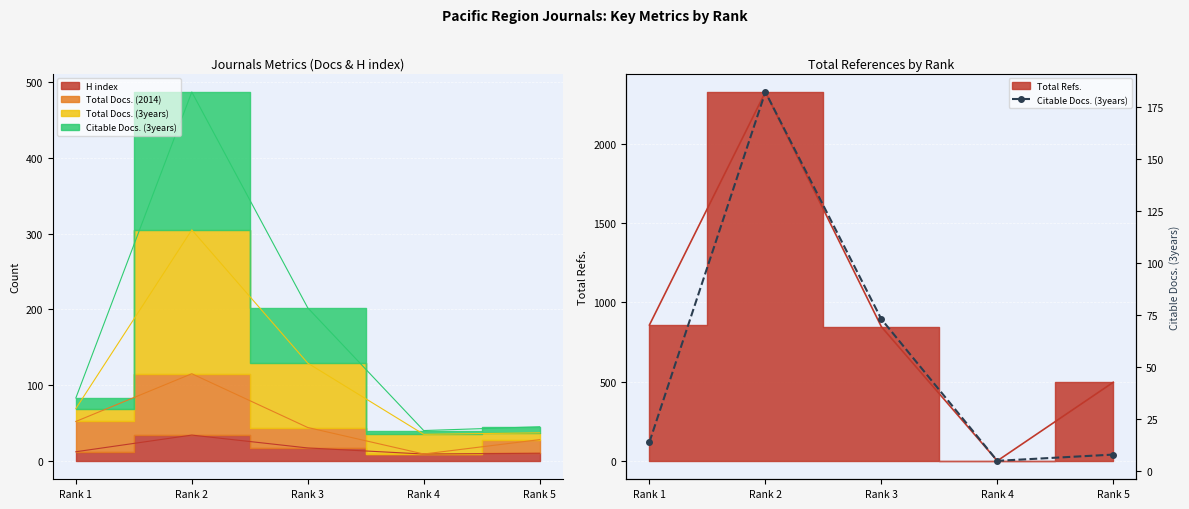

How many interior local valleys (lower than both neighbors) does the data have?

1